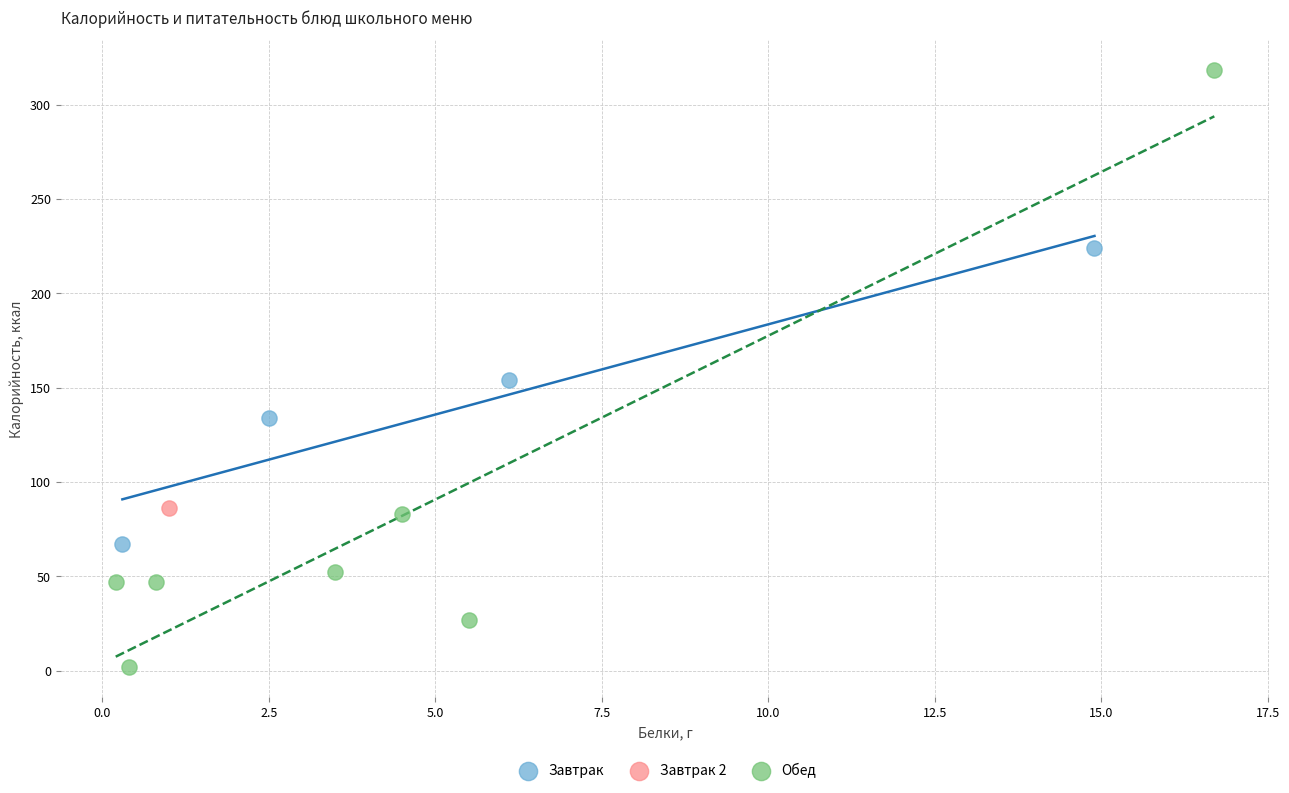

Which series contains the highest Y value?

Обед